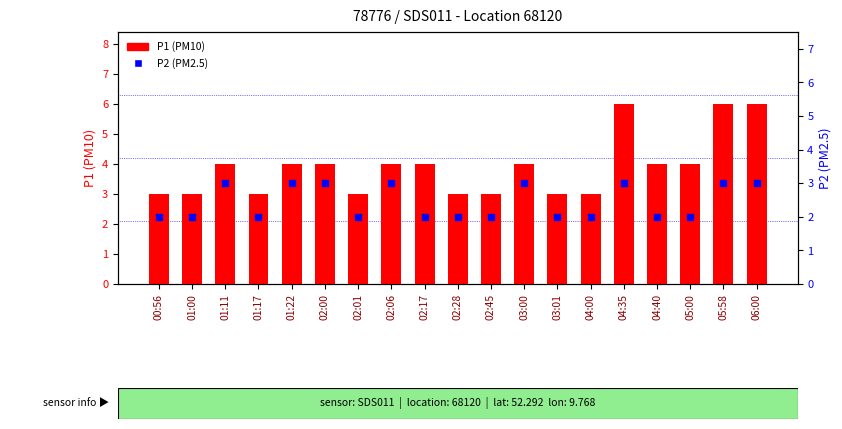

Which series reaches the minimum Y coordinate?

P2 (PM2.5)